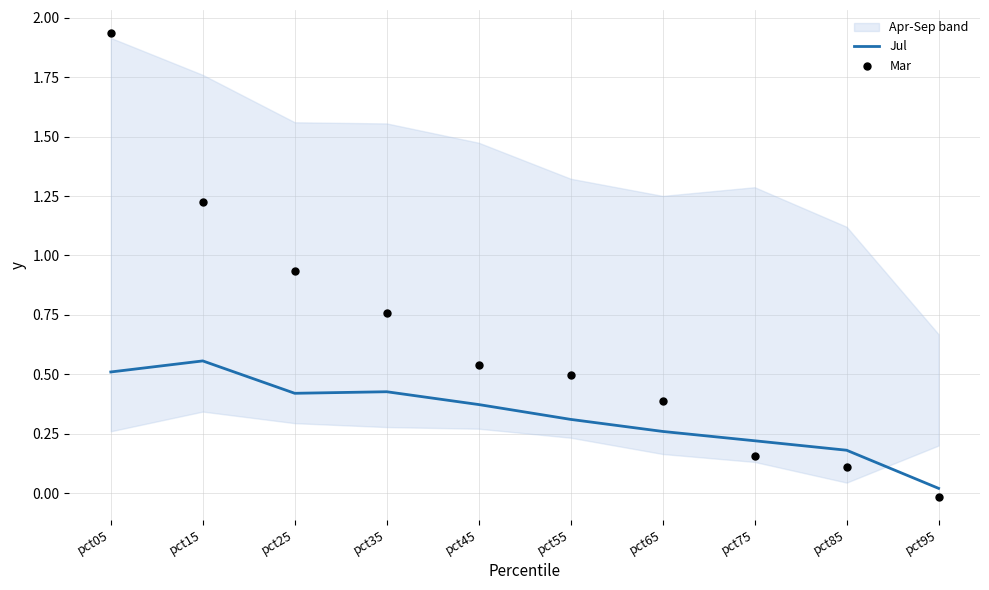

Which series contains the lowest Y value?

Mar